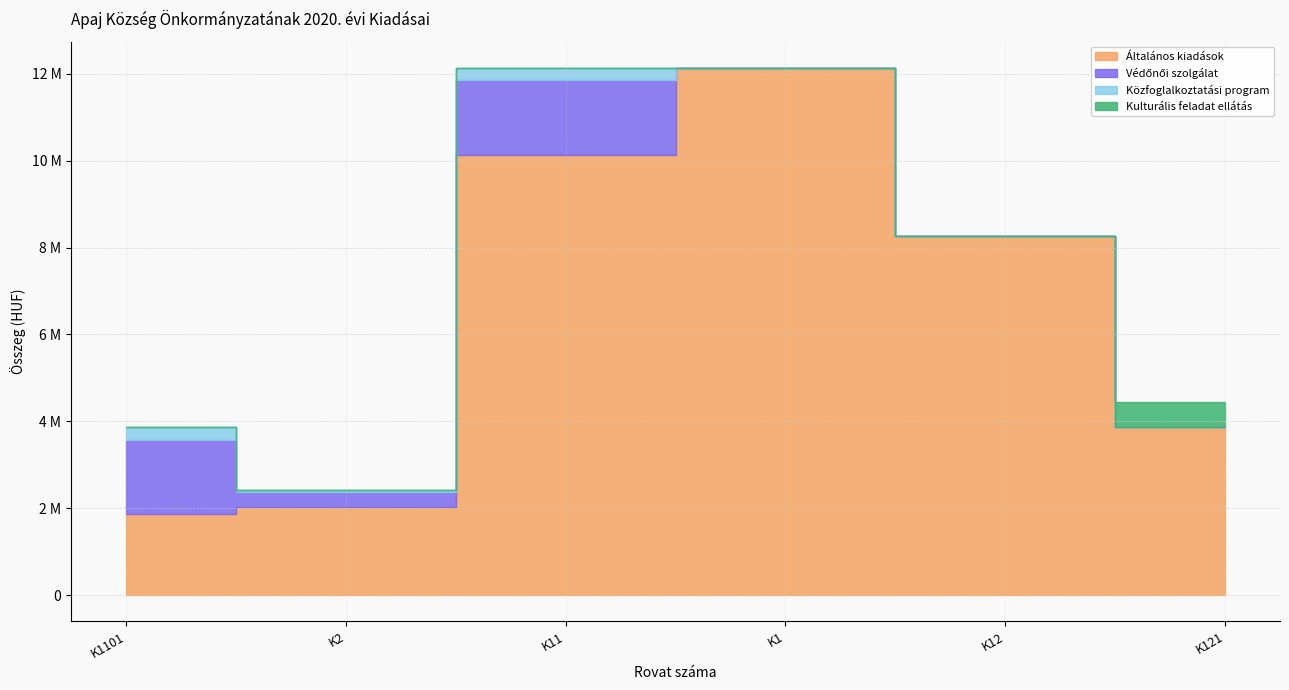

Where is Közfoglalkoztatási program nearest to the value 140000?

K2